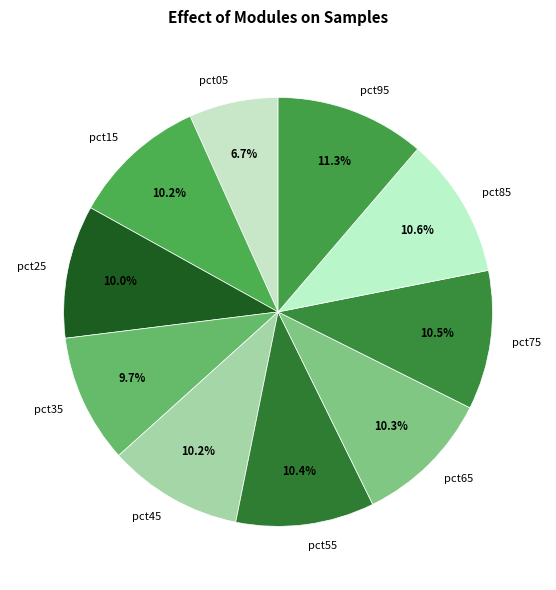

Count the number of slices in the pie.

10